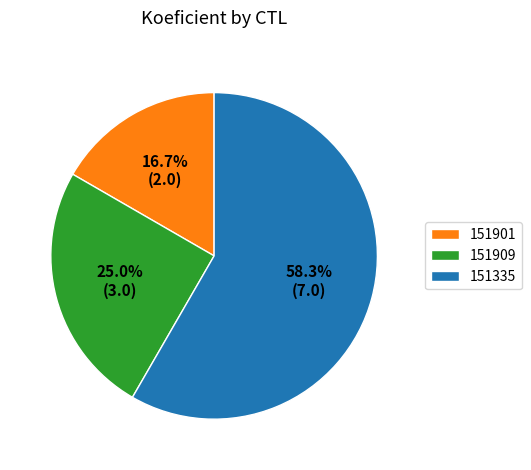

What percentage is the 151901 slice, to the nearest percent?

17%